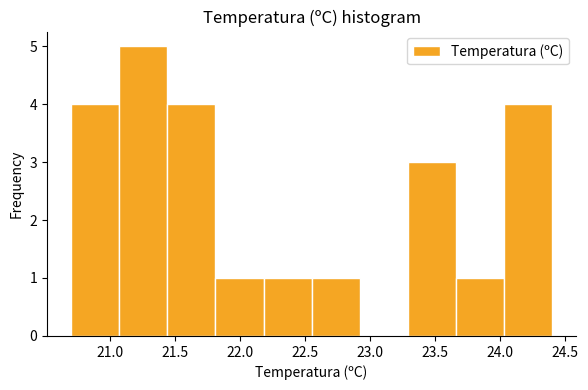

Over which range of the x-axis is the bar tallest?

21.07 to 21.44